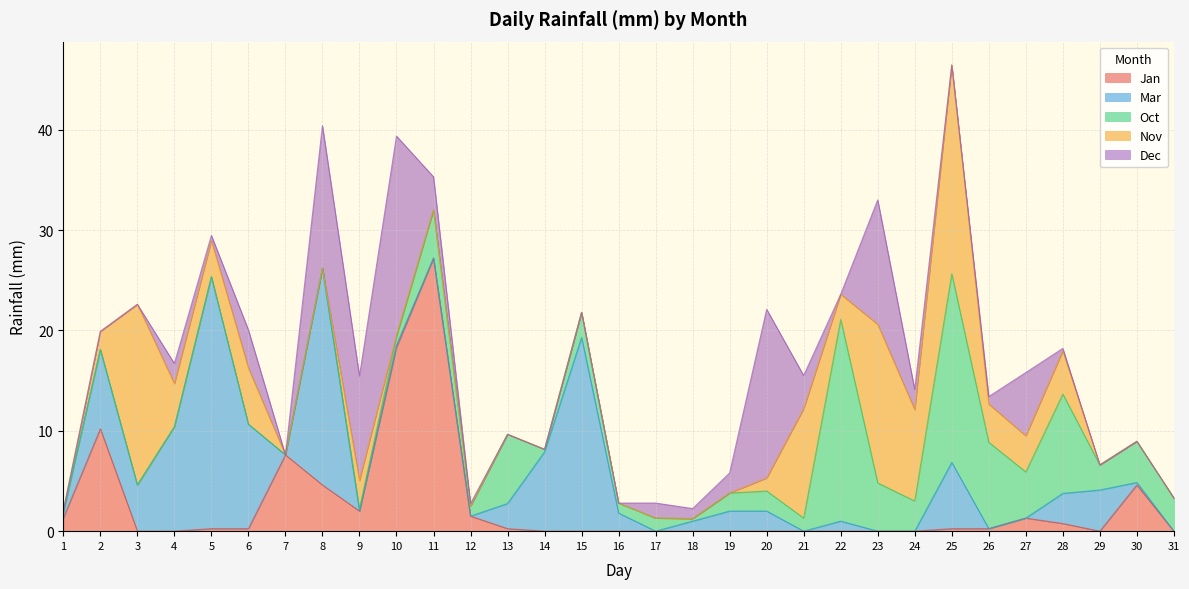

Reading left to right, transcribe all the data shown in this chart.

Jan: 1=1.3	2=10.2	3=0.0	4=0.0	5=0.2	6=0.2	7=7.6	8=4.6	9=2.0	10=18.3	11=27.2	12=1.5	13=0.2	14=0.0	15=0.0	16=0.0	17=0.0	18=0.0	19=0.0	20=0.0	21=0.0	22=0.0	23=0.0	24=0.0	25=0.2	26=0.2	27=1.3	28=0.8	29=0.0	30=4.6	31=0.0
Mar: 1=0.5	2=7.9	3=4.6	4=10.4	5=25.1	6=10.4	7=0.0	8=21.6	9=0.0	10=0.2	11=0.0	12=0.0	13=2.5	14=7.9	15=19.3	16=1.8	17=0.0	18=1.0	19=2.0	20=2.0	21=0.0	22=1.0	23=0.0	24=0.0	25=6.6	26=0.0	27=0.0	28=3.0	29=4.1	30=0.2	31=0.0
Oct: 1=0.2	2=0.0	3=0.0	4=0.0	5=0.0	6=0.0	7=0.0	8=0.0	9=0.2	10=0.8	11=4.8	12=1.0	13=6.9	14=0.2	15=2.5	16=1.0	17=1.3	18=0.2	19=1.8	20=2.0	21=1.3	22=20.1	23=4.8	24=3.0	25=18.8	26=8.6	27=4.6	28=9.9	29=2.5	30=4.1	31=3.3
Nov: 1=0.0	2=1.8	3=18.0	4=4.3	5=3.6	6=5.6	7=0.0	8=0.0	9=2.8	10=0.2	11=0.0	12=0.0	13=0.0	14=0.0	15=0.0	16=0.0	17=0.0	18=0.0	19=0.0	20=1.3	21=10.9	22=2.5	23=15.8	24=9.1	25=20.8	26=3.8	27=3.6	28=4.3	29=0.0	30=0.0	31=0.0
Dec: 1=0.0	2=0.0	3=0.0	4=2.0	5=0.5	6=3.8	7=0.0	8=14.2	9=10.4	10=19.8	11=3.3	12=0.2	13=0.0	14=0.0	15=0.0	16=0.0	17=1.5	18=1.0	19=2.0	20=16.8	21=3.3	22=0.0	23=12.4	24=2.0	25=0.0	26=0.8	27=6.3	28=0.2	29=0.0	30=0.0	31=0.0